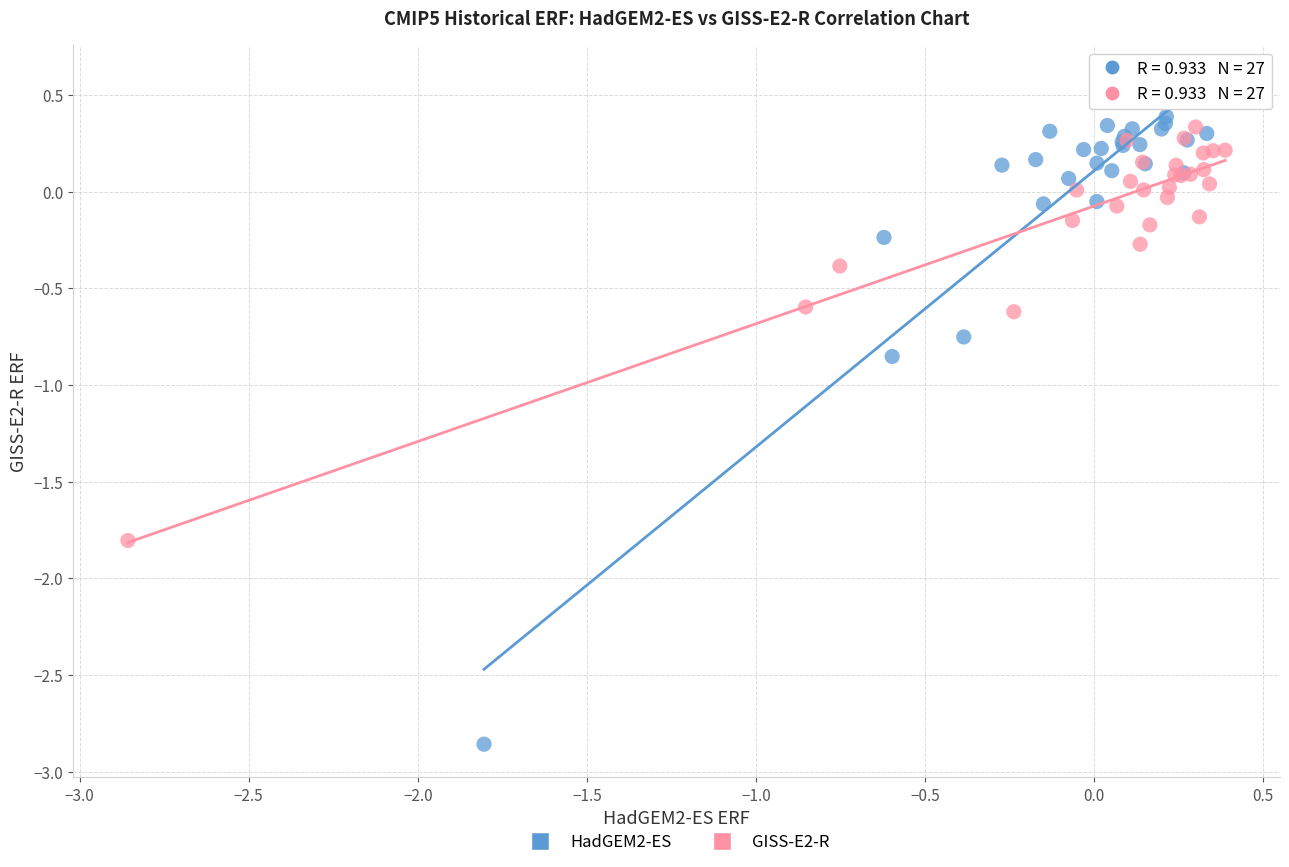

Which series has the largest Y range (max minus min)?

HadGEM2-ES